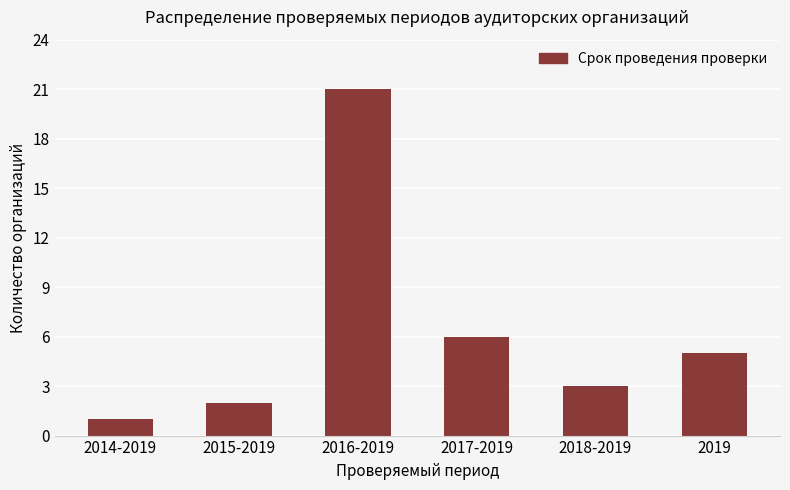

Are the bars grouped side by side (vs. stacked)?

No